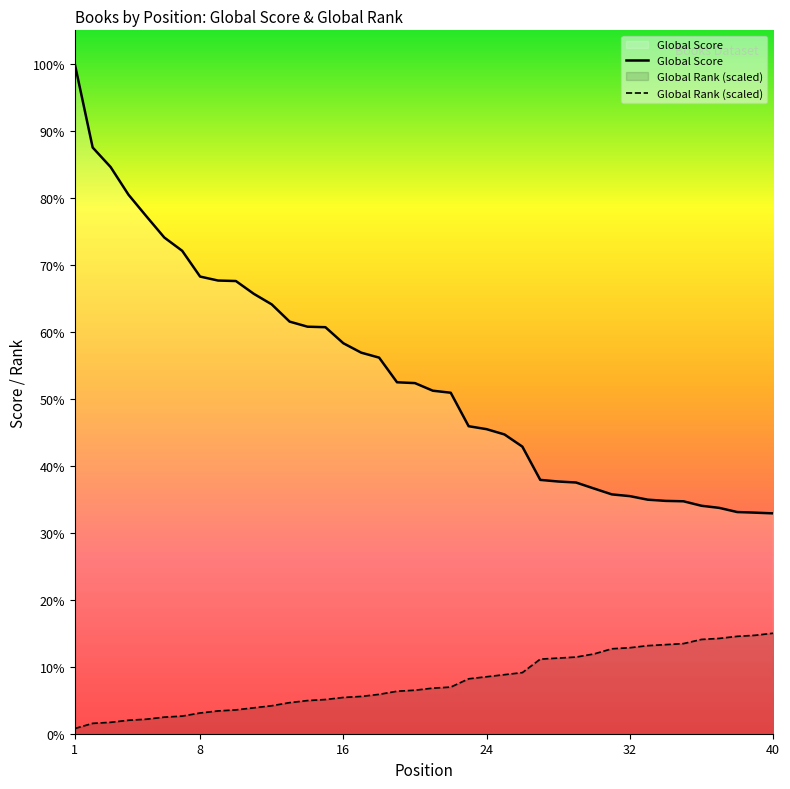

True or false: Global Score and Global Rank (scaled) intersect in this chart.

False